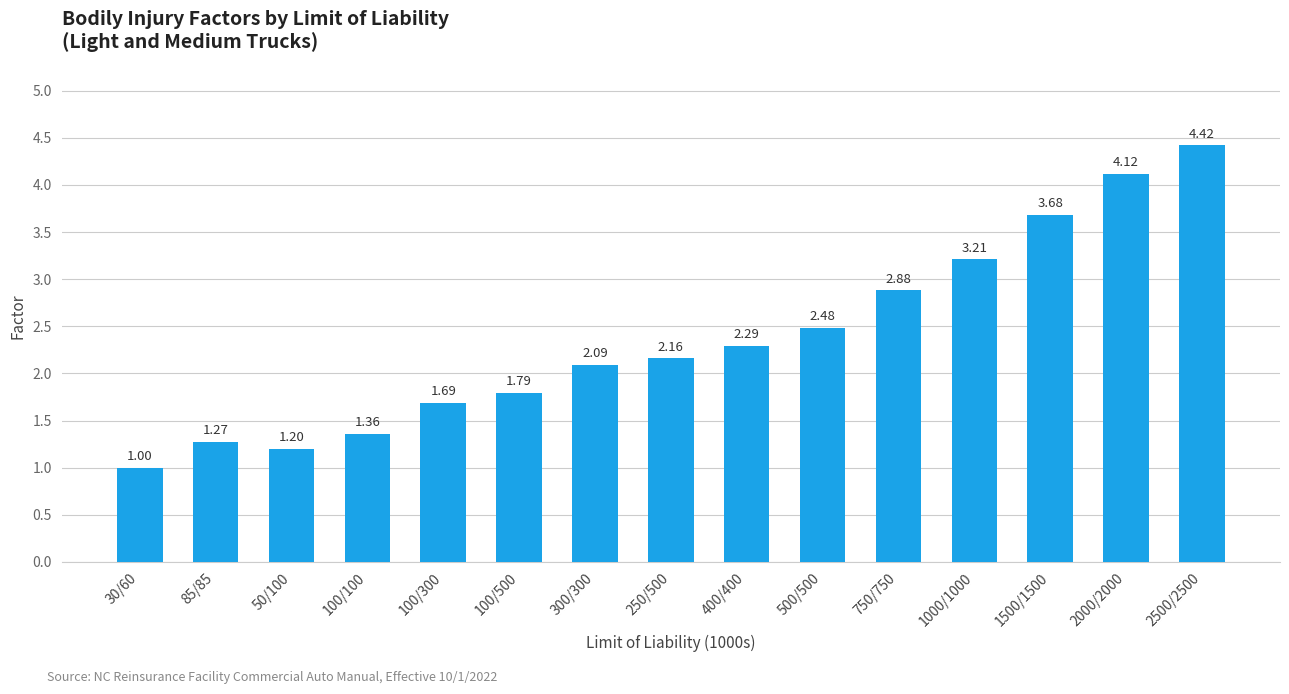

True or false: the data shows 3.2 at 1000/1000.

True